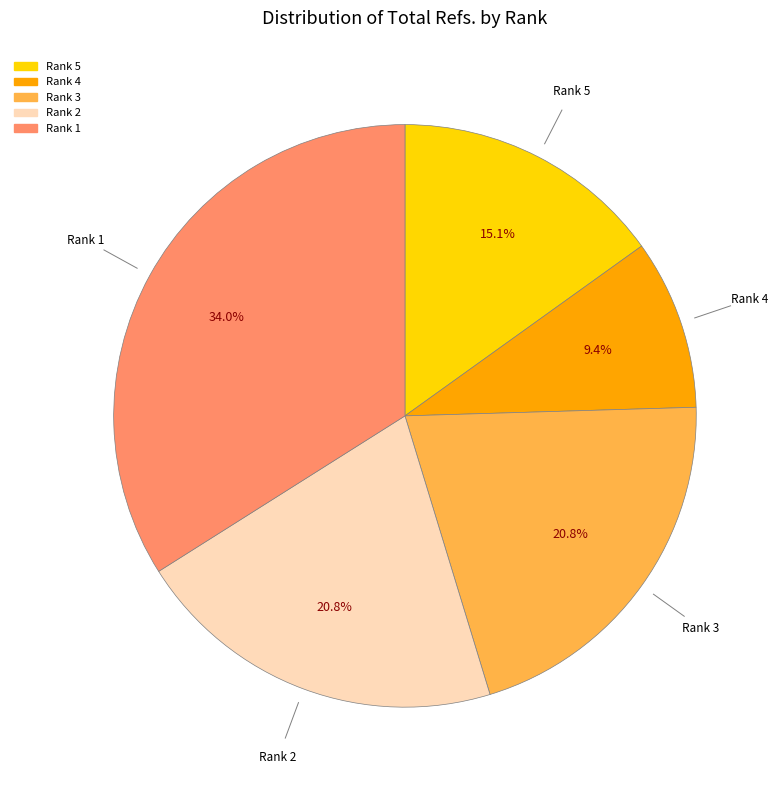

Does Rank 5 account for over 50% of the chart?

No